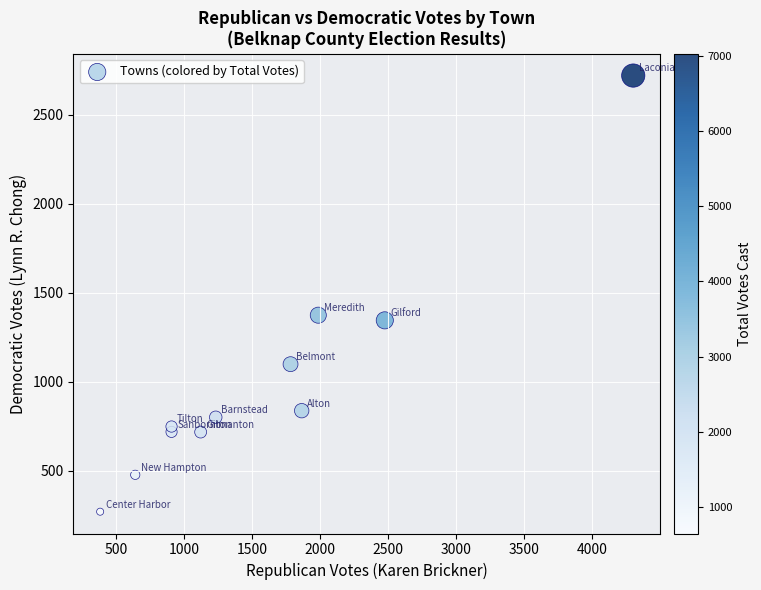

What Y value in the scatter plot is closest to 1495?

1374